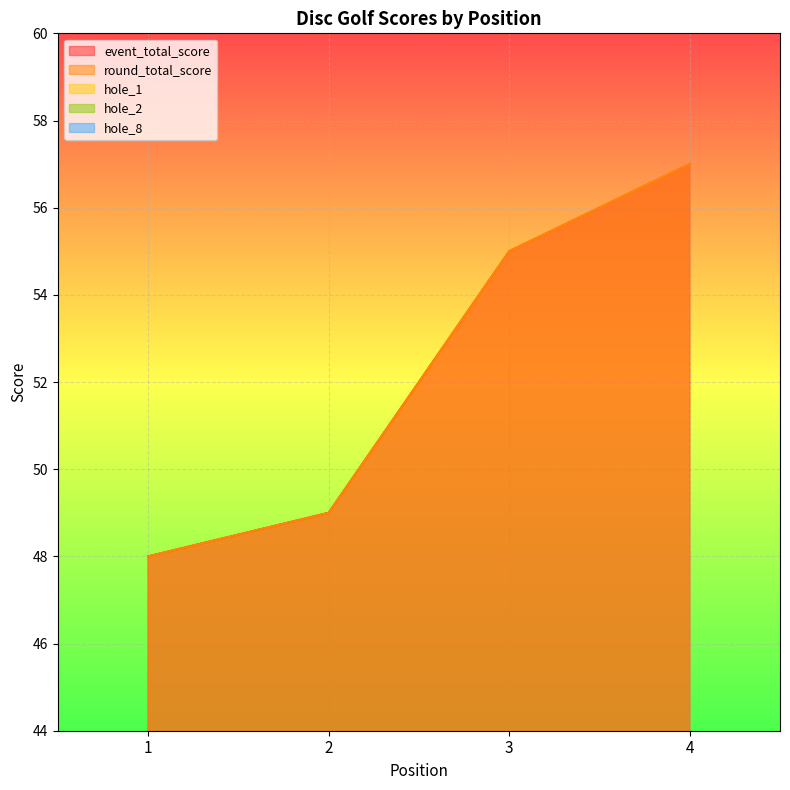

What is the minimum value for round_total_score?

48